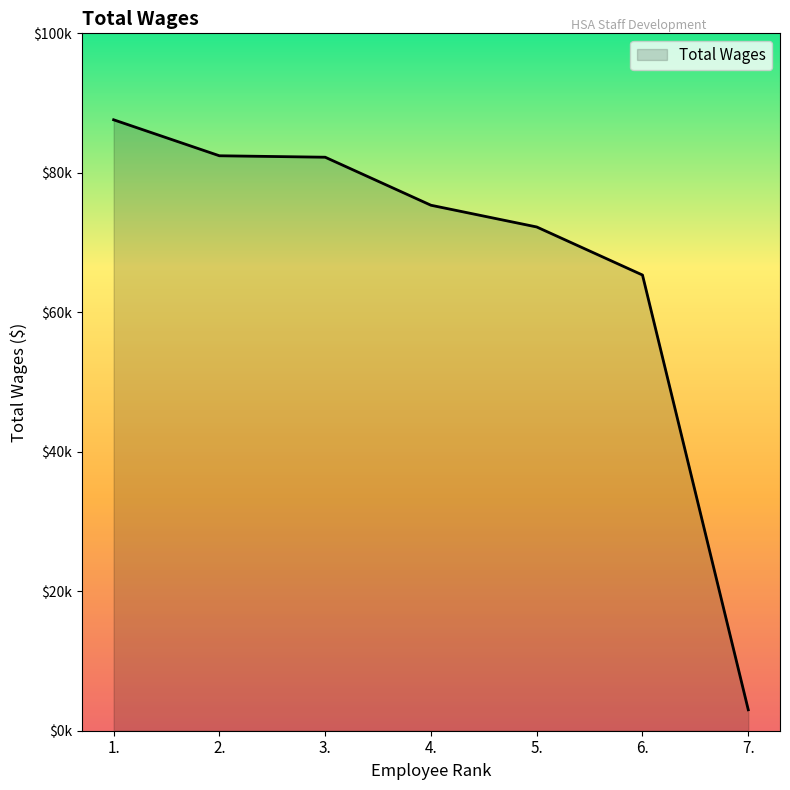

True or false: the data has more than 1 interior local peaks.

False